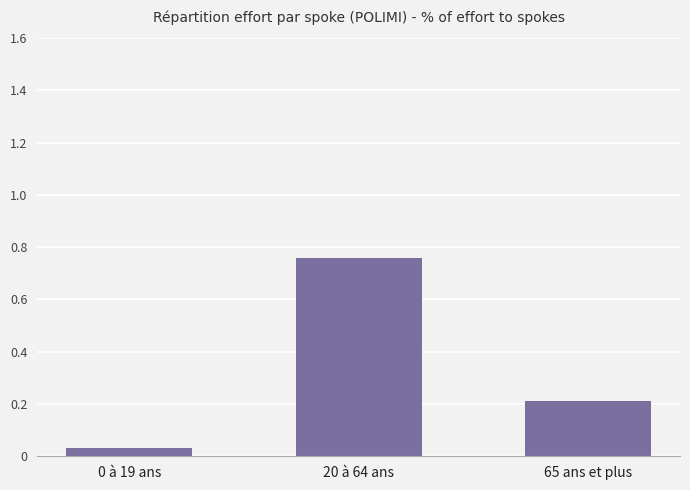

What is the value of the 3rd bar from the left?

0.2